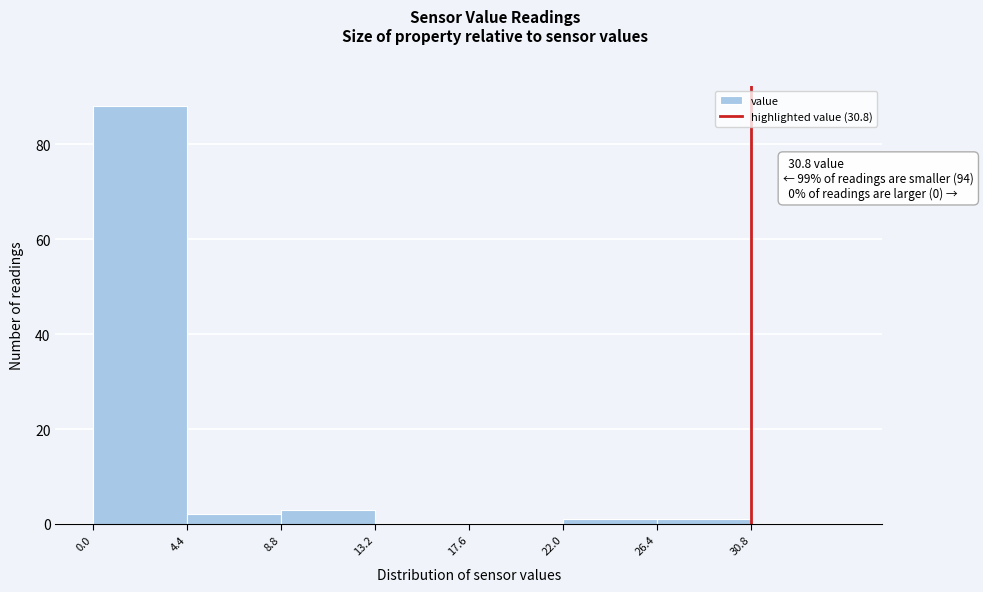

Over which range of the x-axis is the bar tallest?

0.0 to 4.4